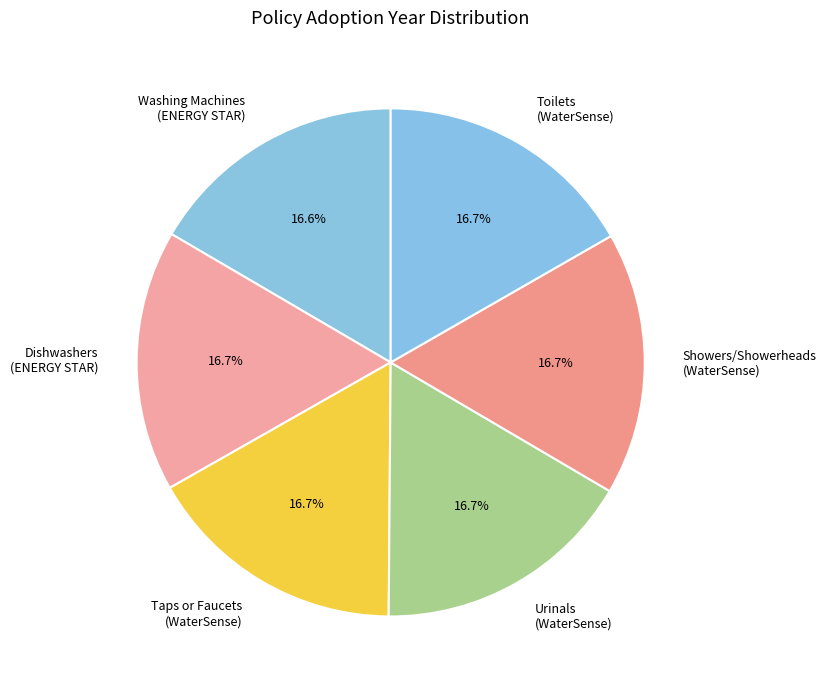

What is the total percentage of Toilets (WaterSense) and Washing Machines (ENERGY STAR)?

33.3%